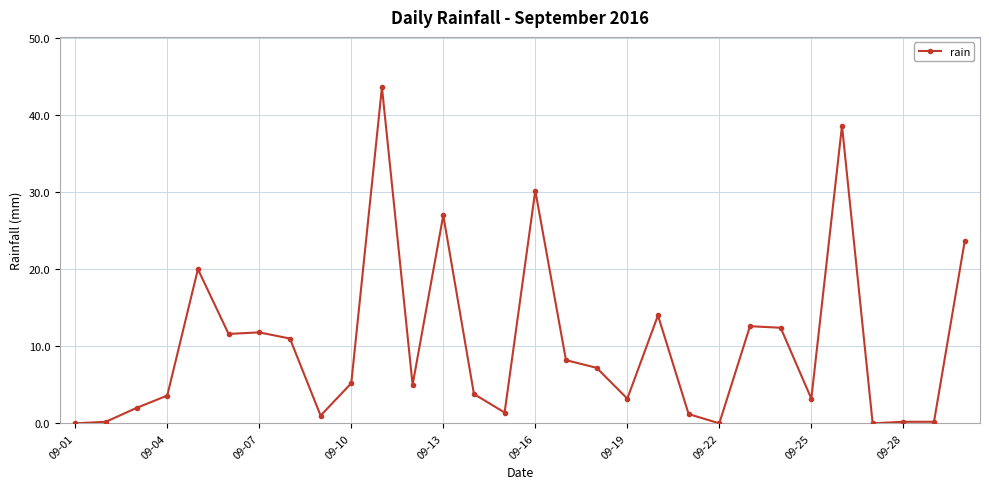

What is the difference between the maximum and minimum values?

43.6